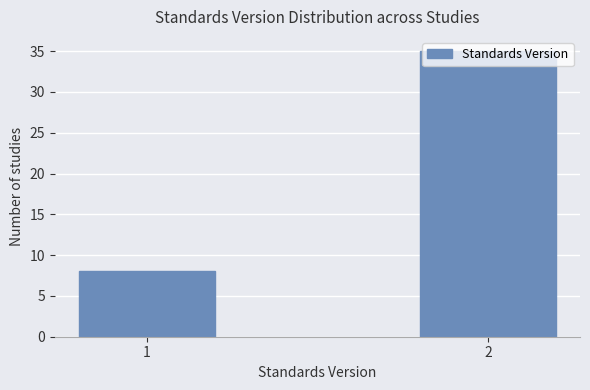

What is the value of the 2nd bar from the left?

35